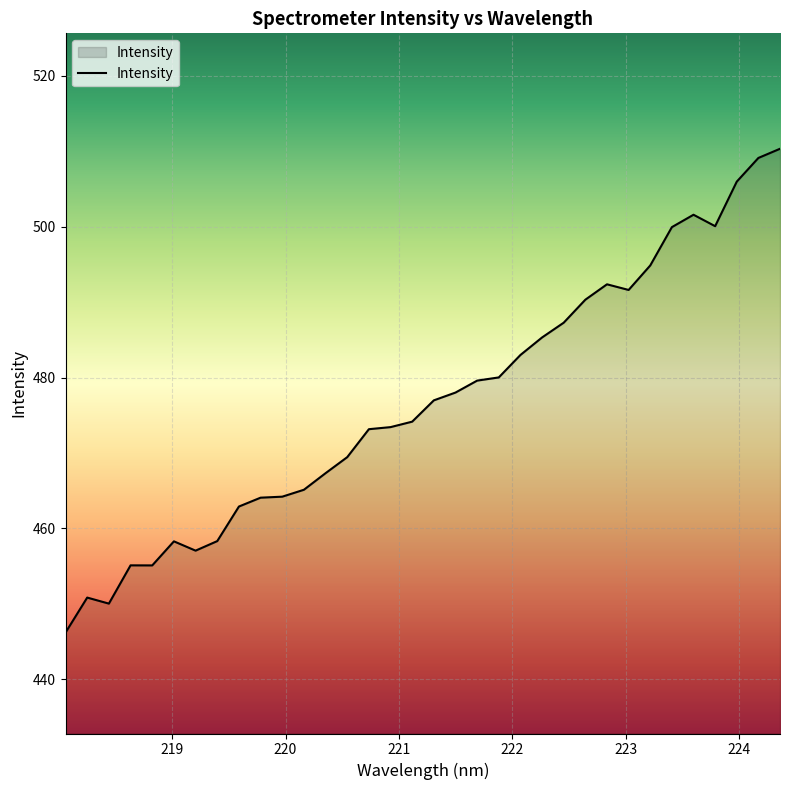

How many lines are shown in the chart?

1